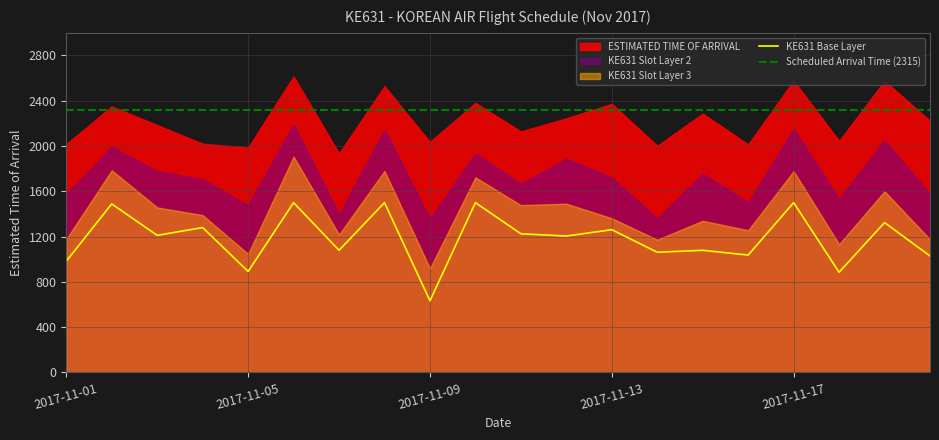

What position from the right is 11?

9